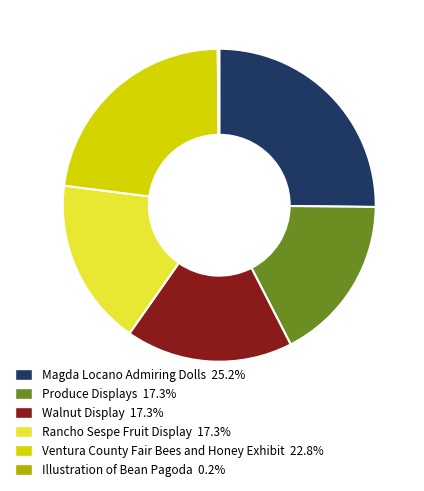

Approximately how many times larger is the value at Ventura County Fair Bees and Honey Exhibit compared to Produce Displays?

1.3